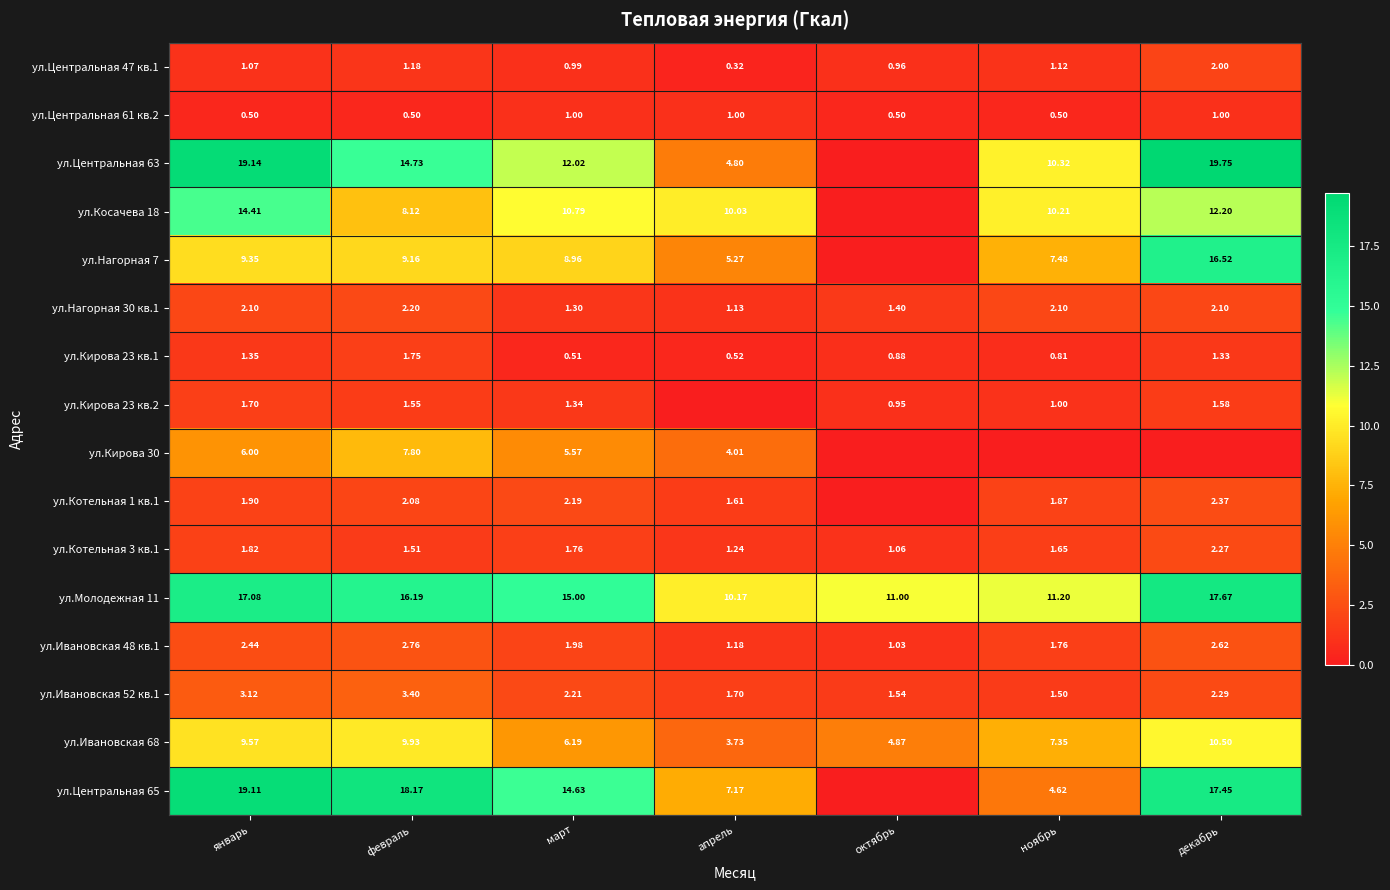

At which label does ул.Котельная 3 кв.1 reach its minimum?

октябрь